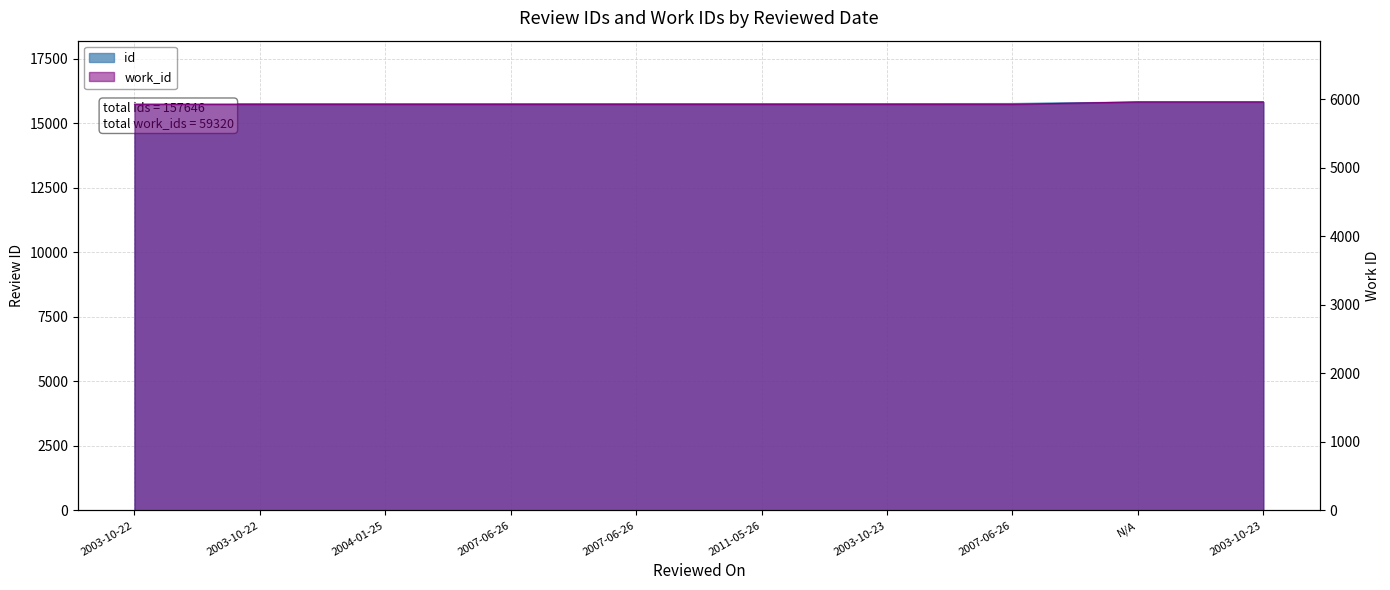

What are all the series names shown in the legend?

id, work_id